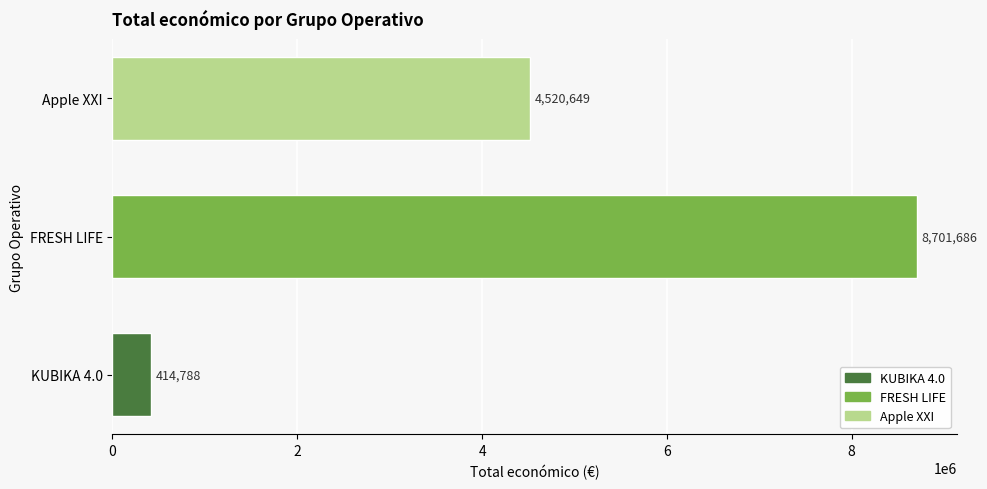

How many values are between 414788 and 8701686?

3